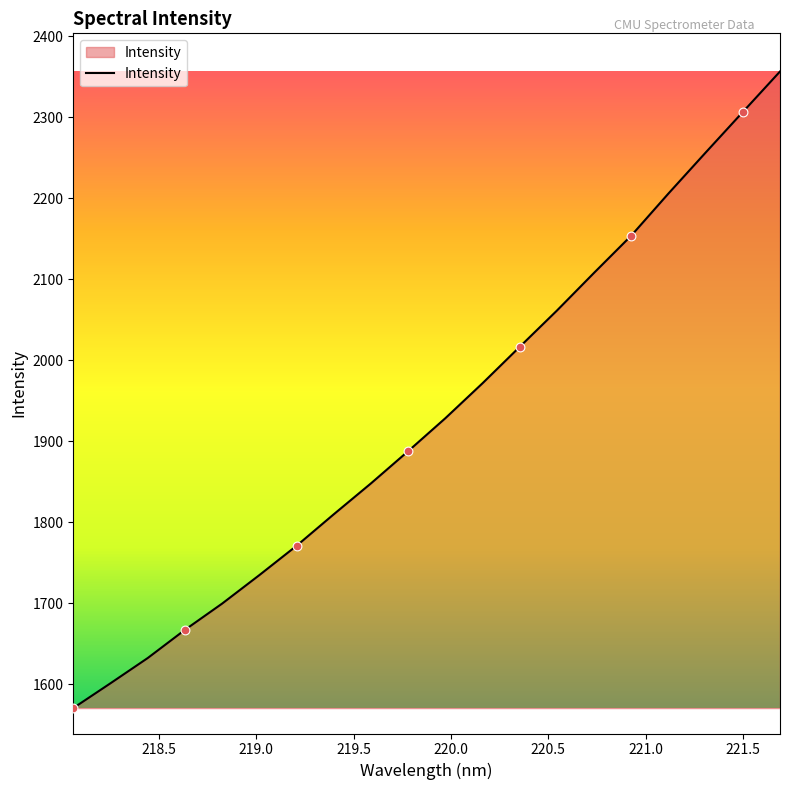

What is the minimum value shown in the chart?

1570.5